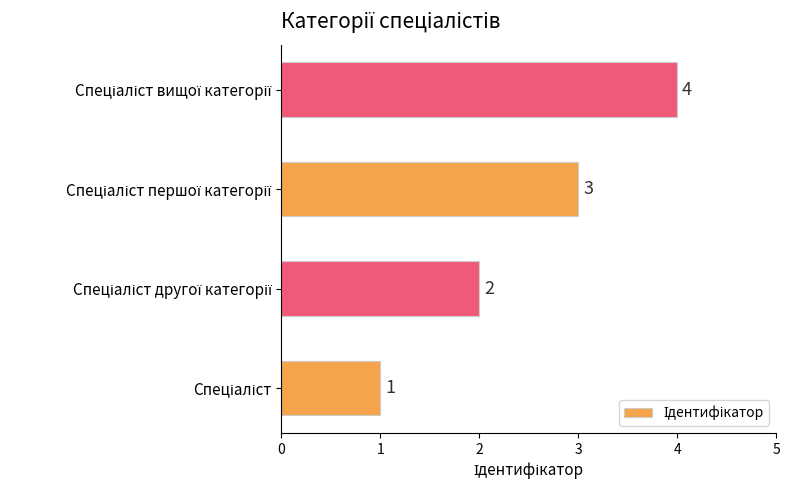

How many values are between 2 and 4?

3